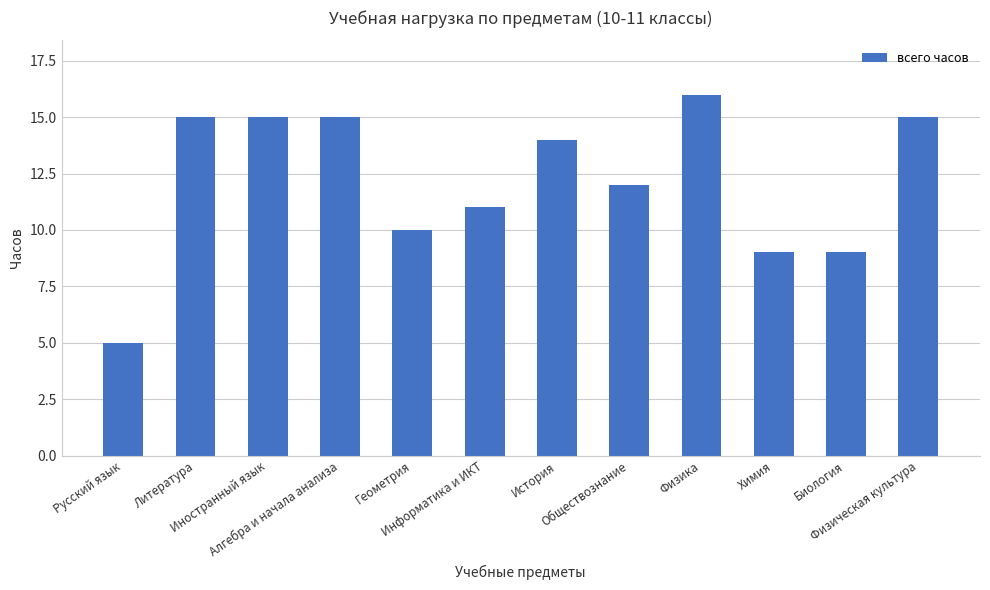

What is the sum of all values?

146